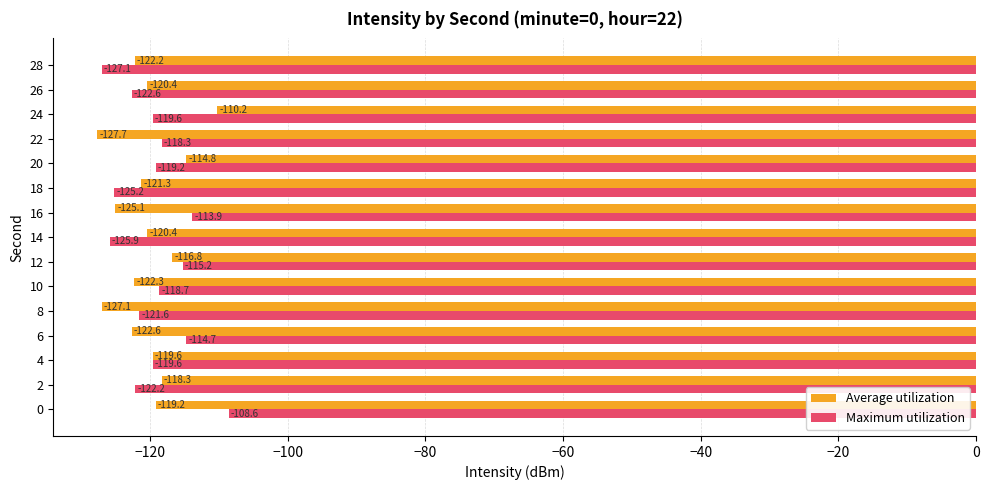

At which label does Average utilization reach its minimum?

22